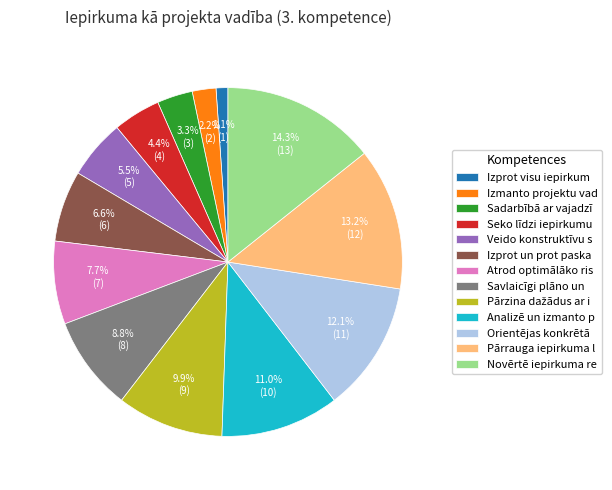

Approximately how many times larger is the value at Izprot un prot paska compared to Seko līdzi iepirkumu?

1.5